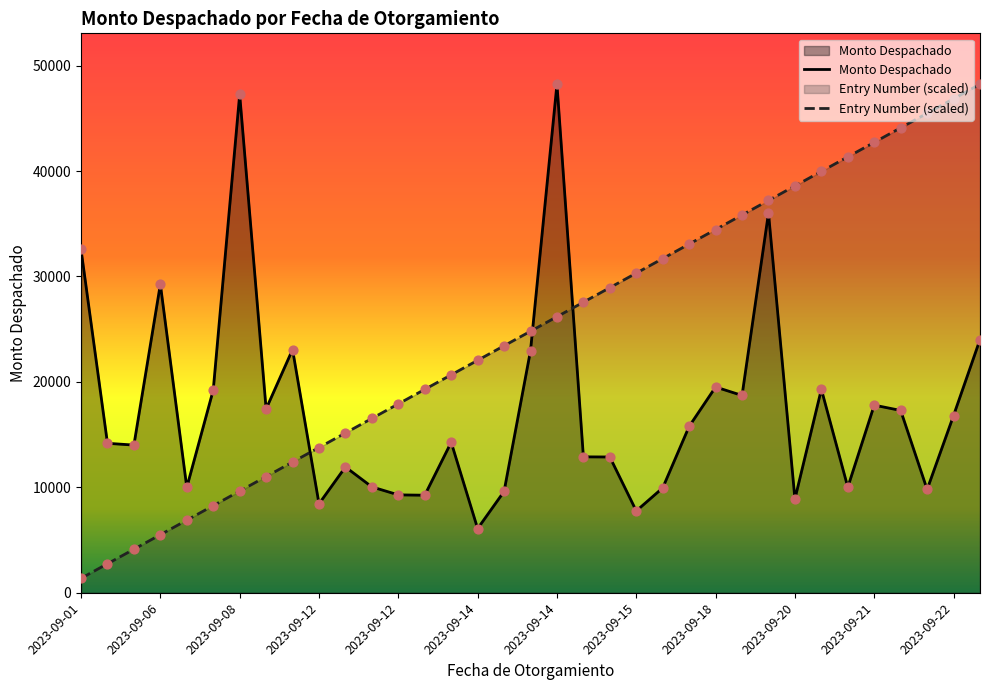

Which series has the widest spread of Y values?

Entry Number (scaled)